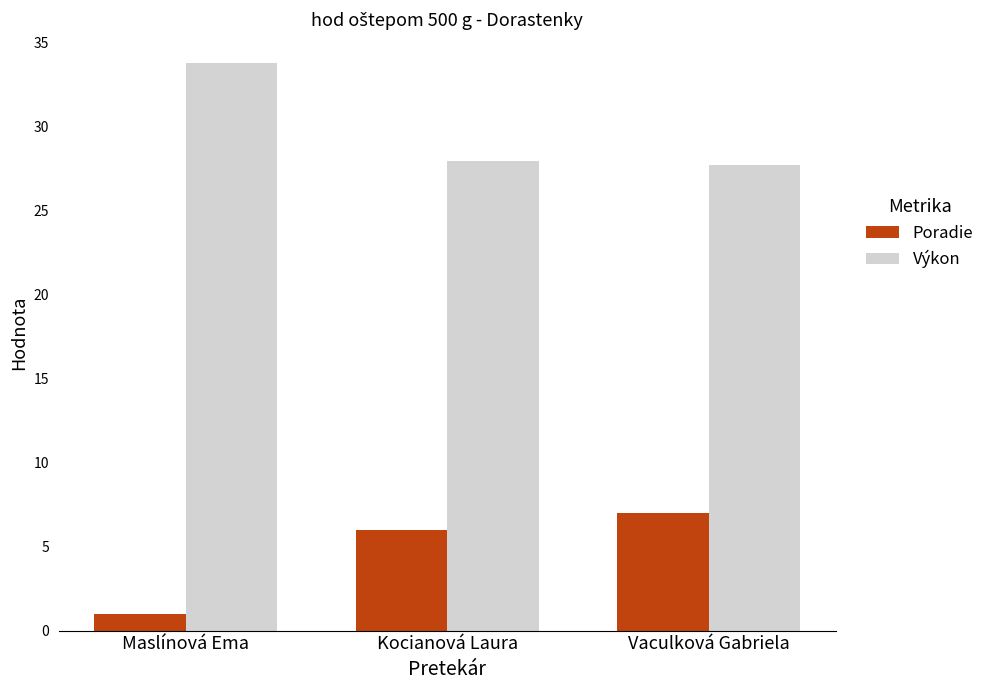

What is the total value across all series at Vaculková Gabriela?

34.7